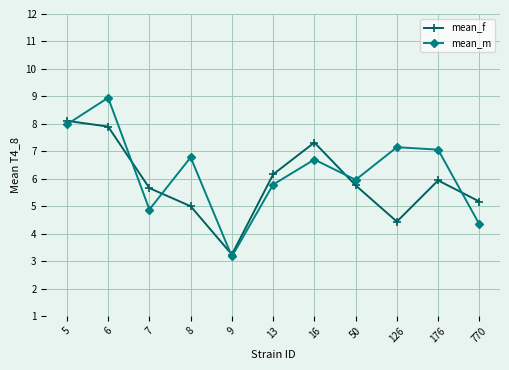

Which category has the lowest value in the mean_m series?

9